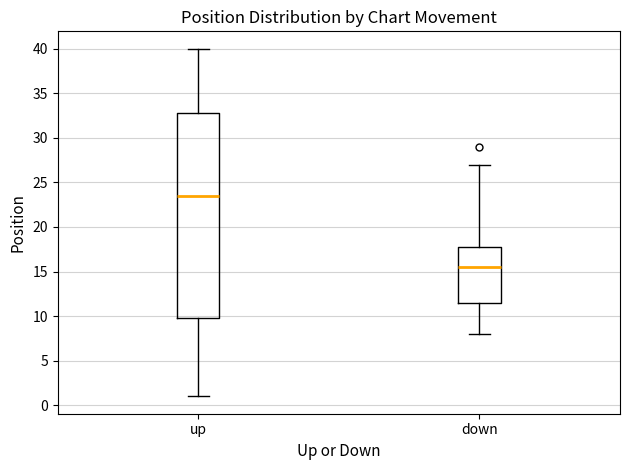

Which box's median line is the highest?

up